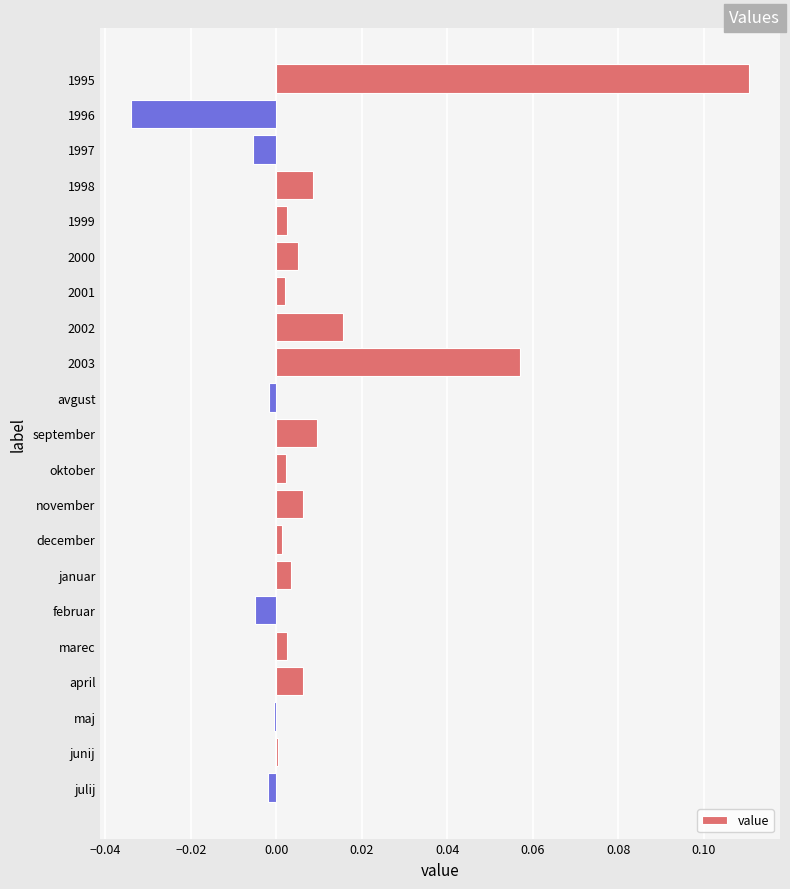

Which label corresponds to the largest value in the chart?

1995